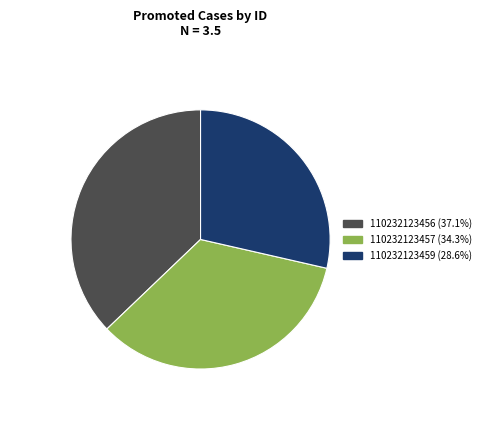

Is there a majority slice in this chart?

No